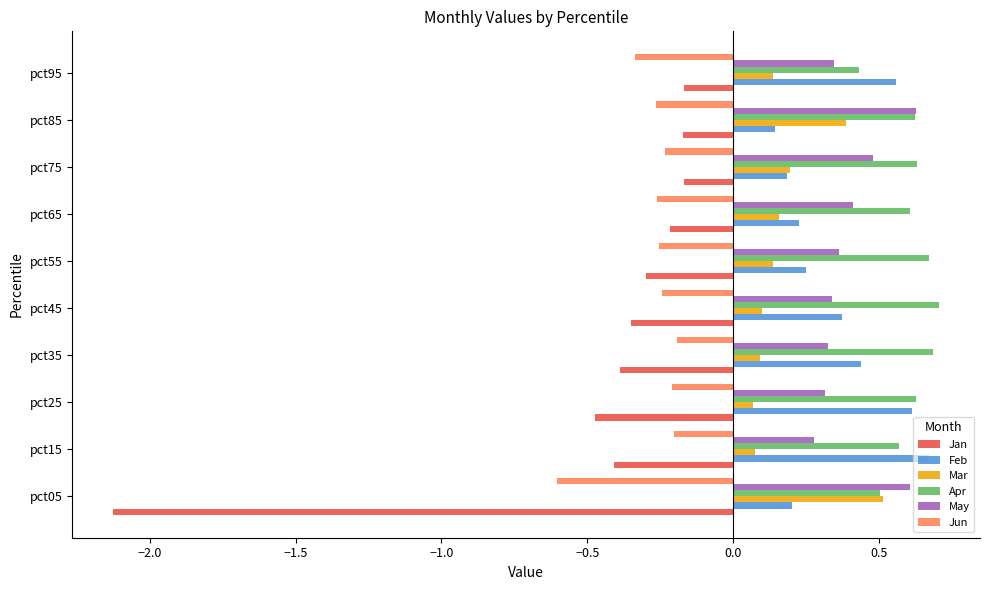

The Apr series shows 0.9 at pct15. True or false?

False